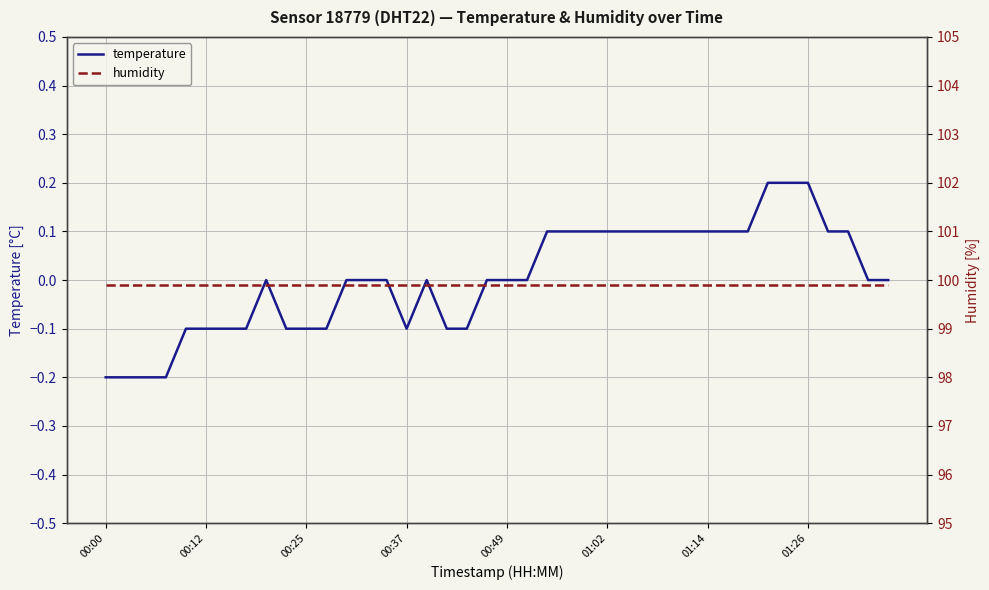

The value of temperature at 00:37 is -0.2. True or false?

False